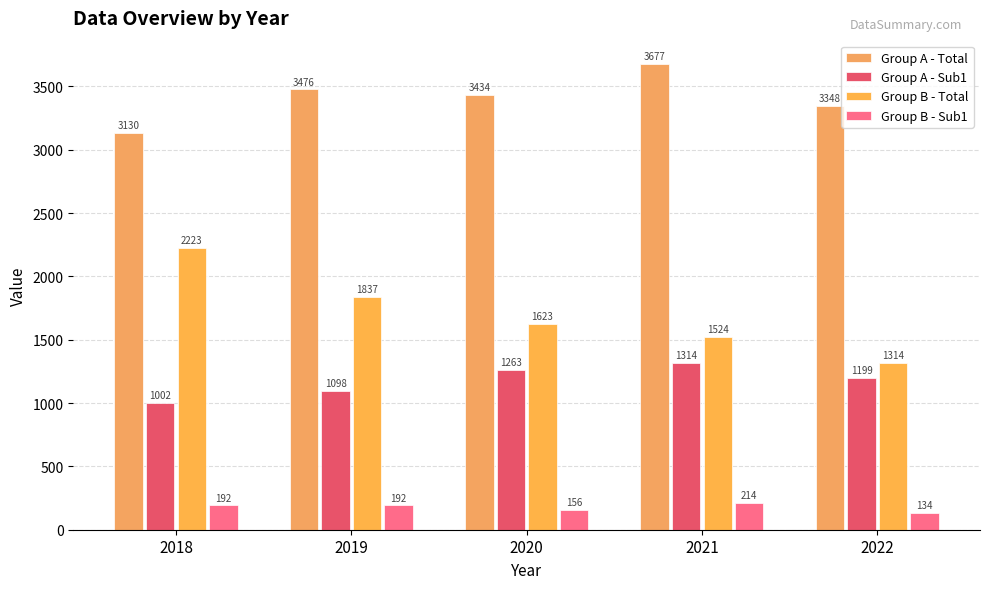

Rank the series by their average value, from lowest to highest.

Group B - Sub1, Group A - Sub1, Group B - Total, Group A - Total